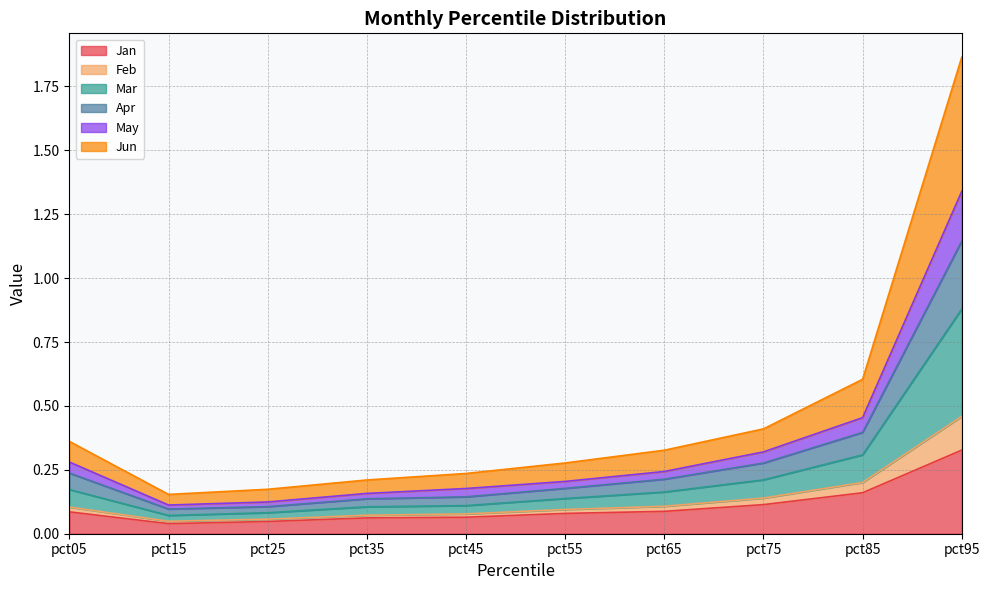

Is the value of Apr at pct85 greater than the value of Jan at pct25?

Yes